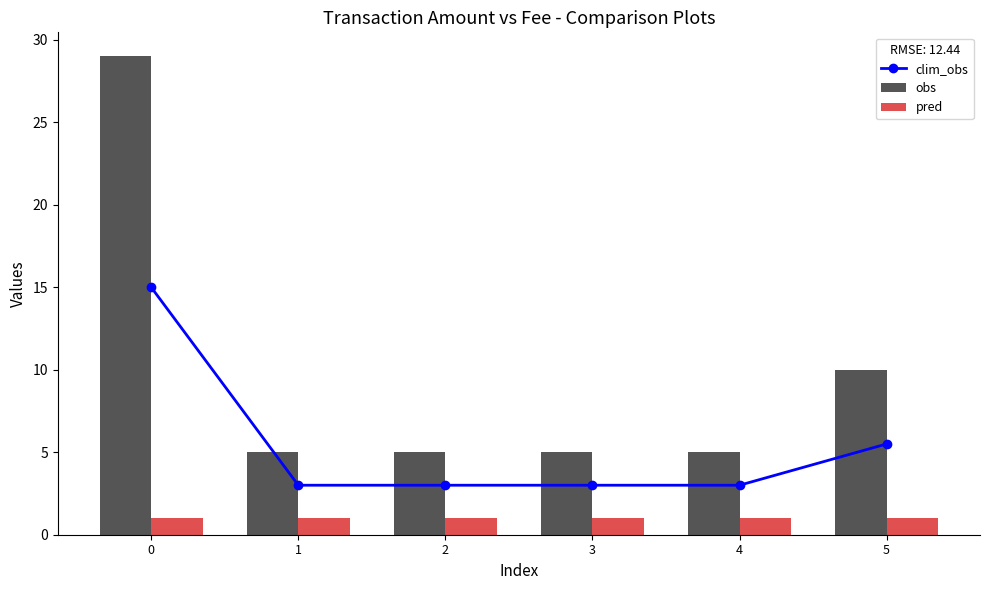

How many groups of bars are there?

6